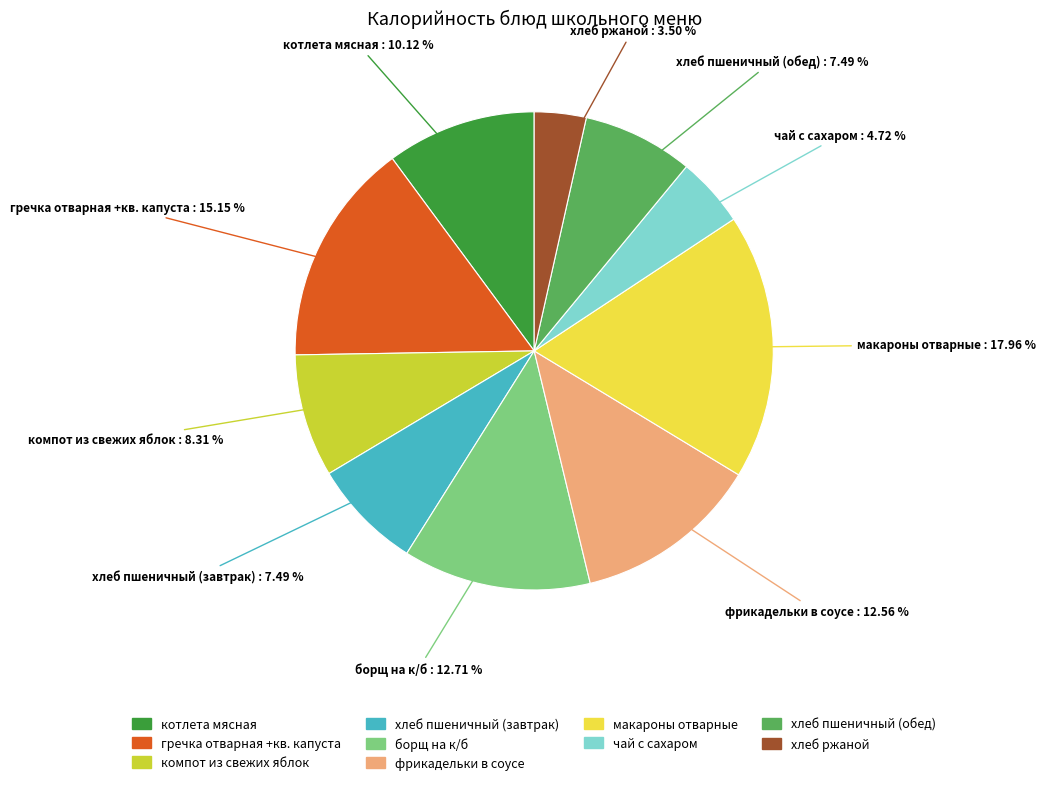

Does хлеб пшеничный (обед) account for over 50% of the chart?

No